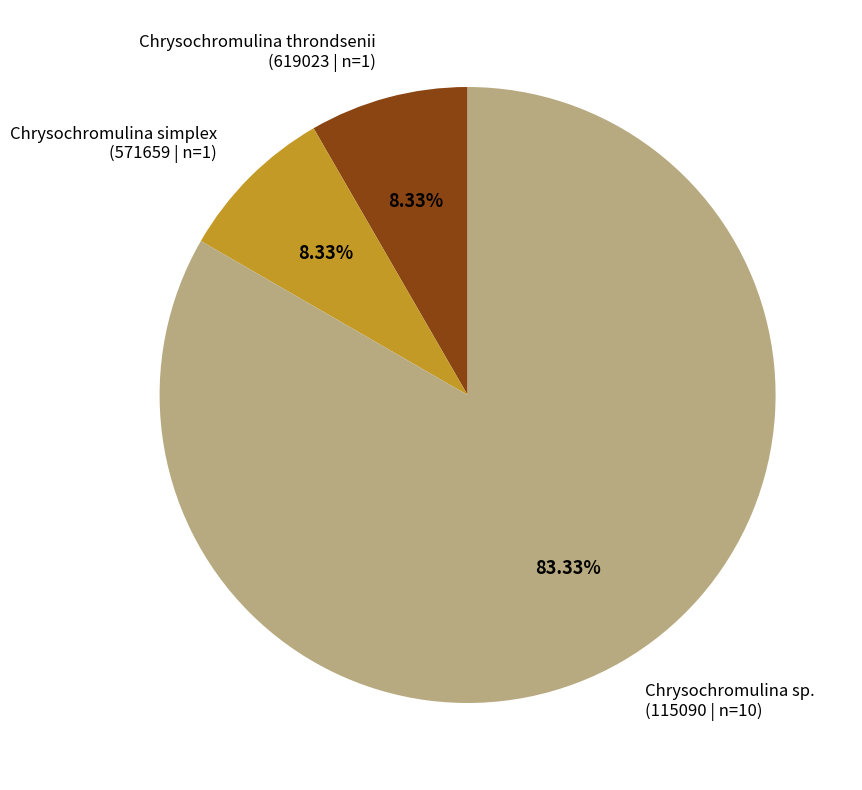

Do Chrysochromulina sp. (115090 | n=10) and Chrysochromulina simplex (571659 | n=1) together represent more than half of the pie?

Yes